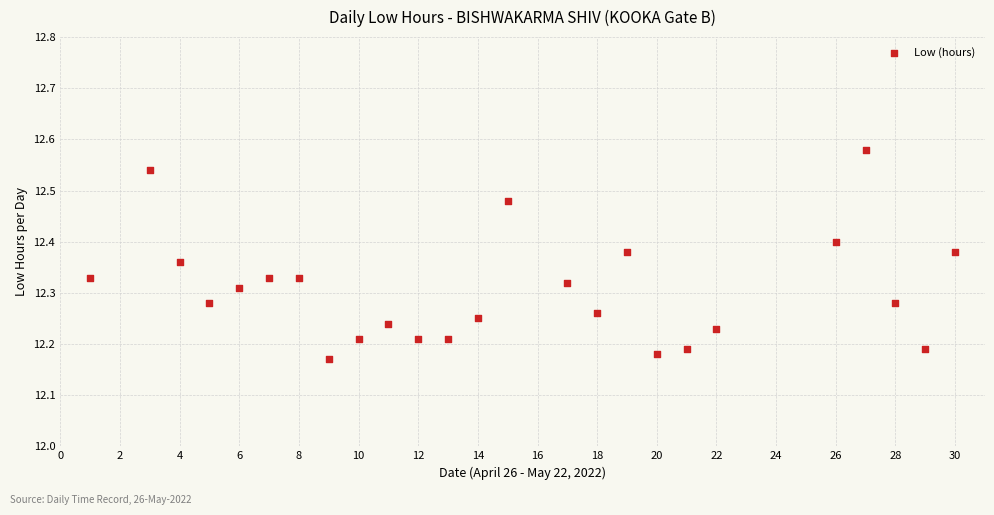

What is the range of Y values (max minus min)?

0.4